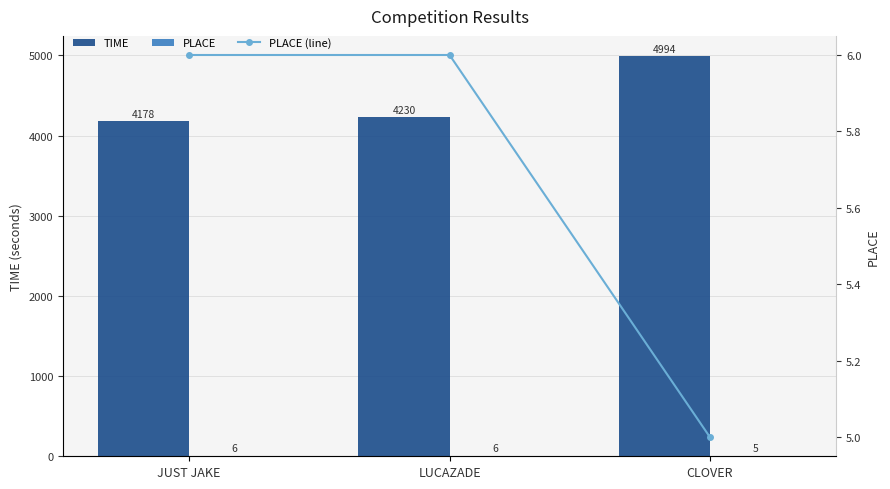

Where is PLACE nearest to the value 5?

CLOVER